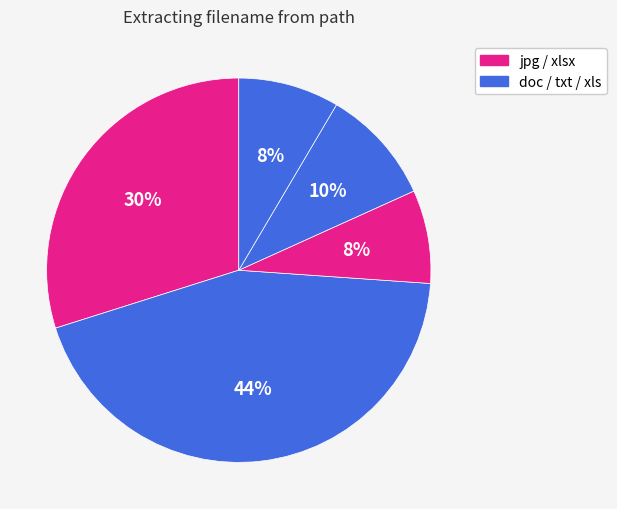

How many slices are in this pie chart?

5